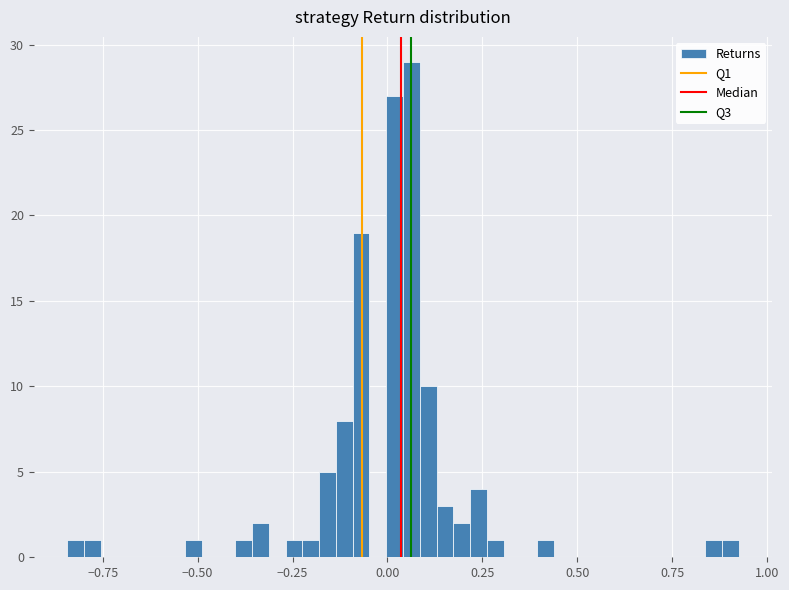

Read against the x-axis, roughly where is the centre of the tallest bar?

0.05